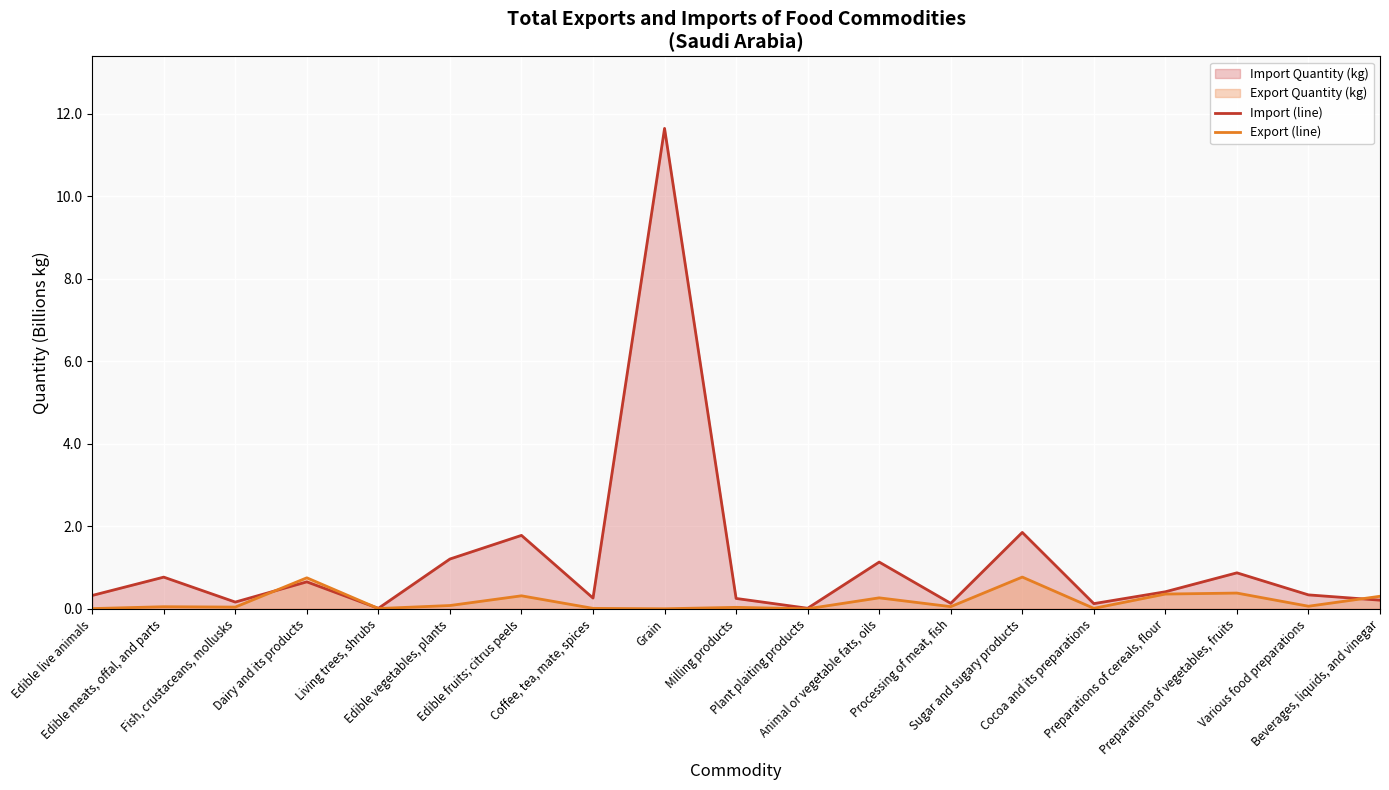

What is the total value across all series at Dairy and its products?

1.4